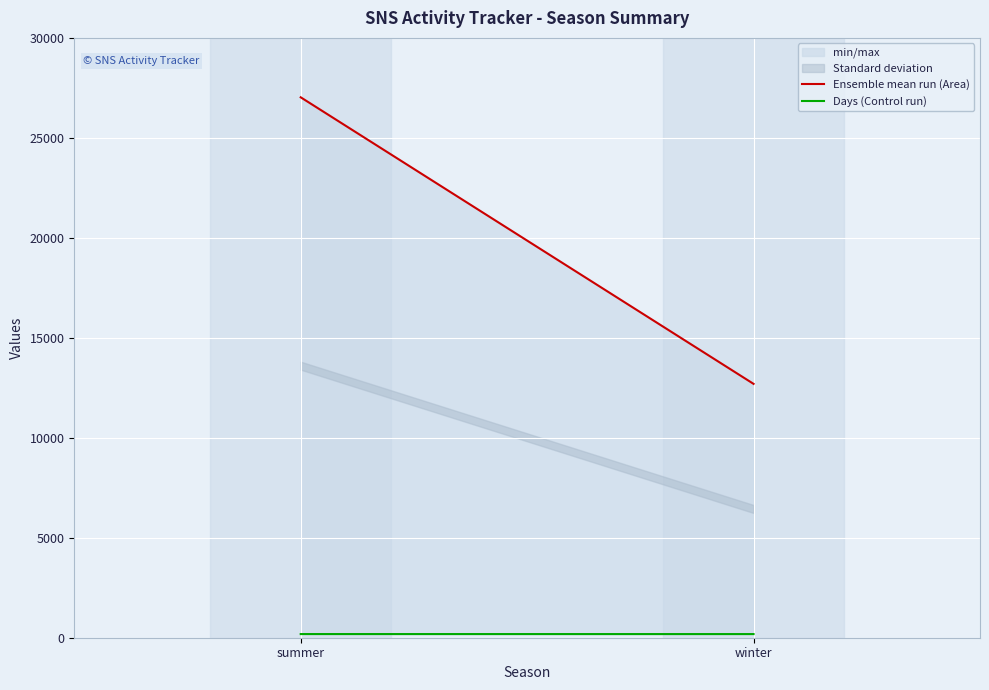

What is the difference between the maximum and minimum values in the Days (Control run) series?

1